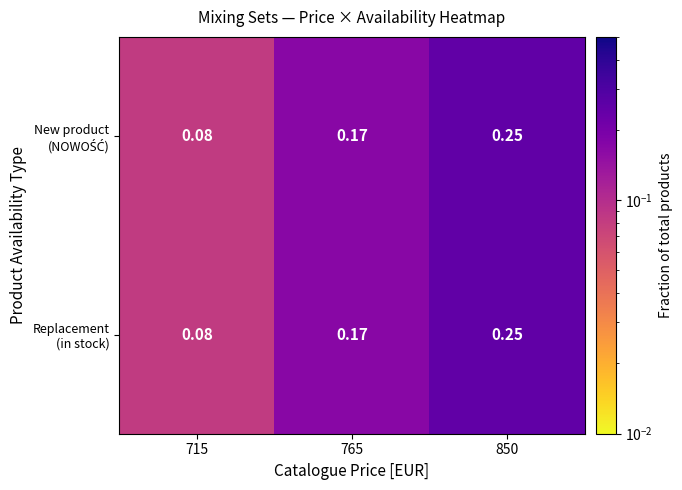

At which category is the sum across all series the highest?

850